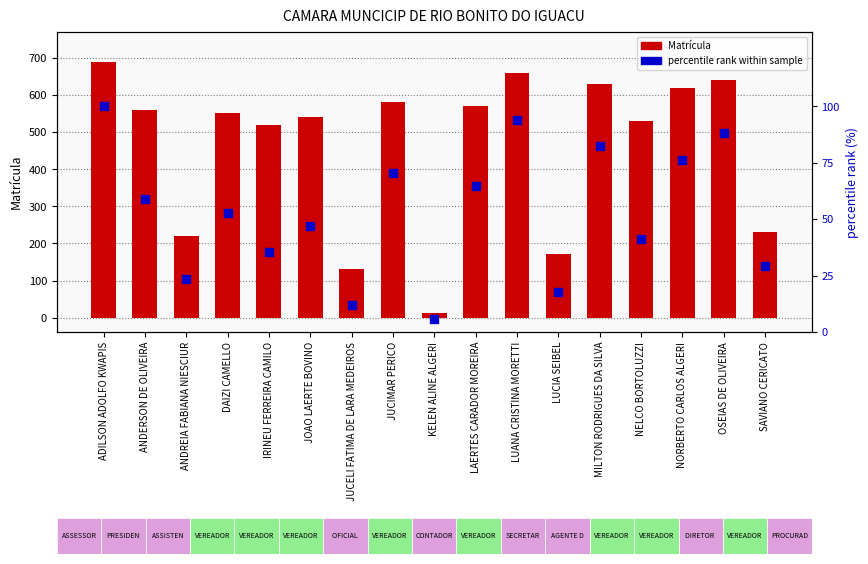

Which series has the largest total across all categories?

Matrícula